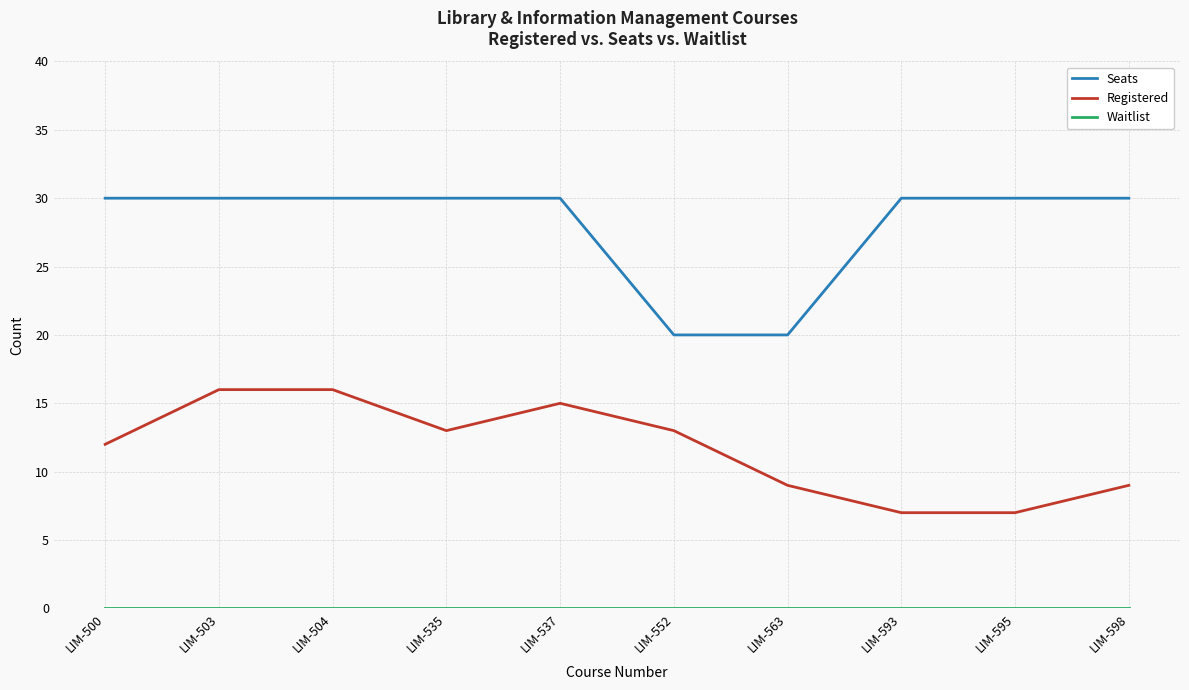

What is the maximum value shown in the chart?

30